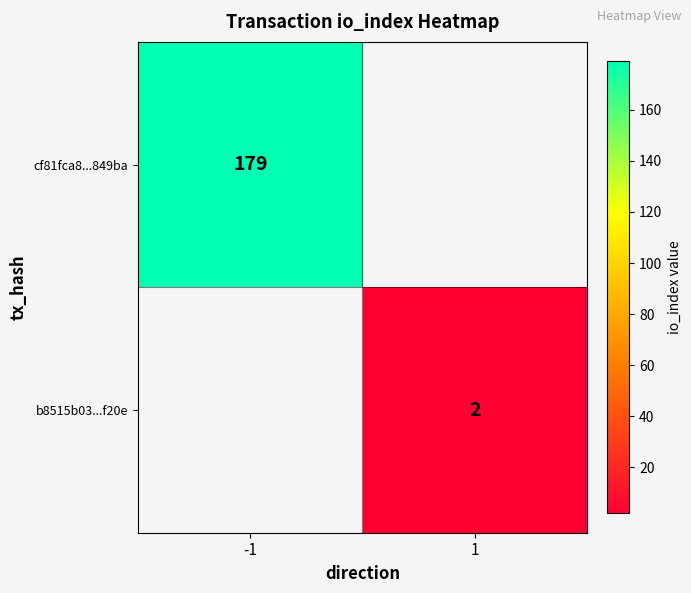

The cf81fca8...849ba series shows 122 at -1. True or false?

False